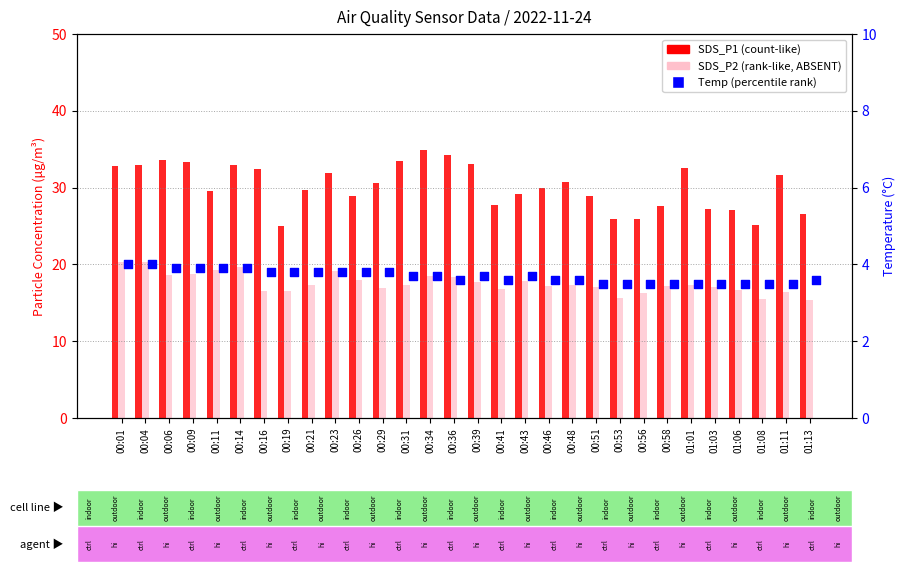

What is the total value across all series at 00:14?

56.5